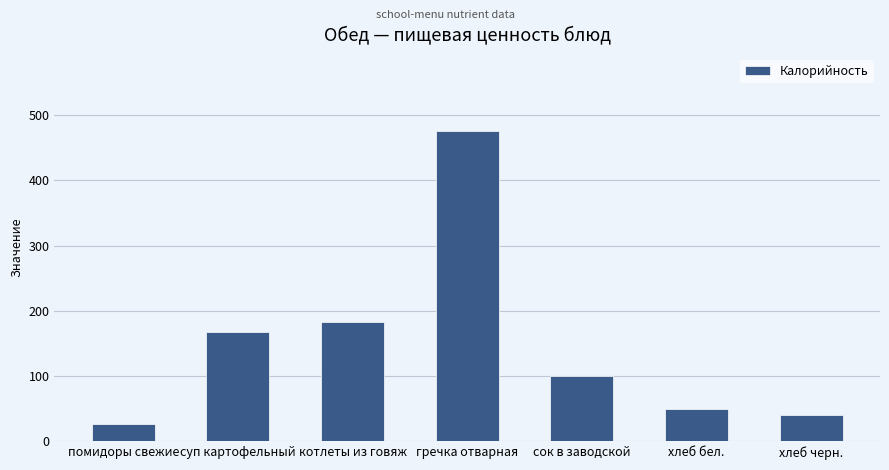

How many categories are shown in the chart?

7